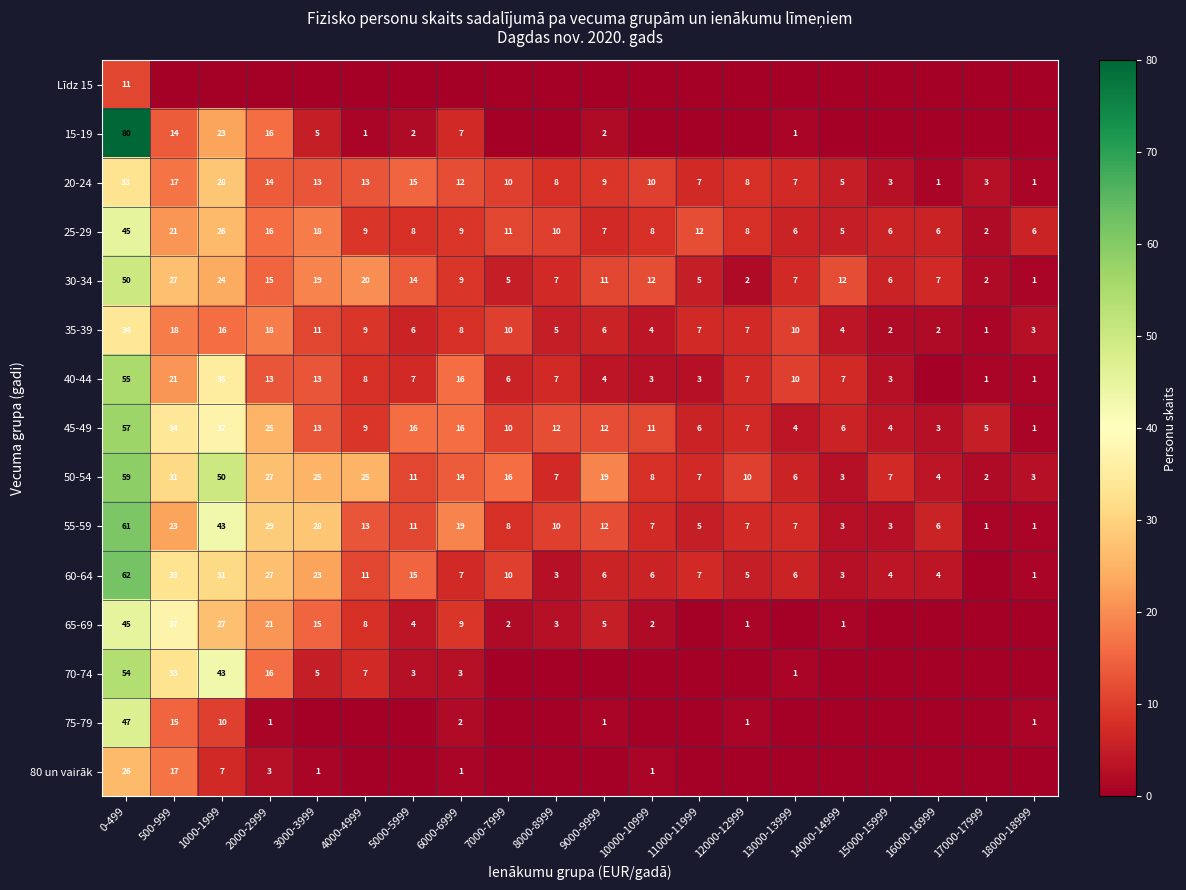

Which category has the lowest value in the 50-54 series?

17000-17999